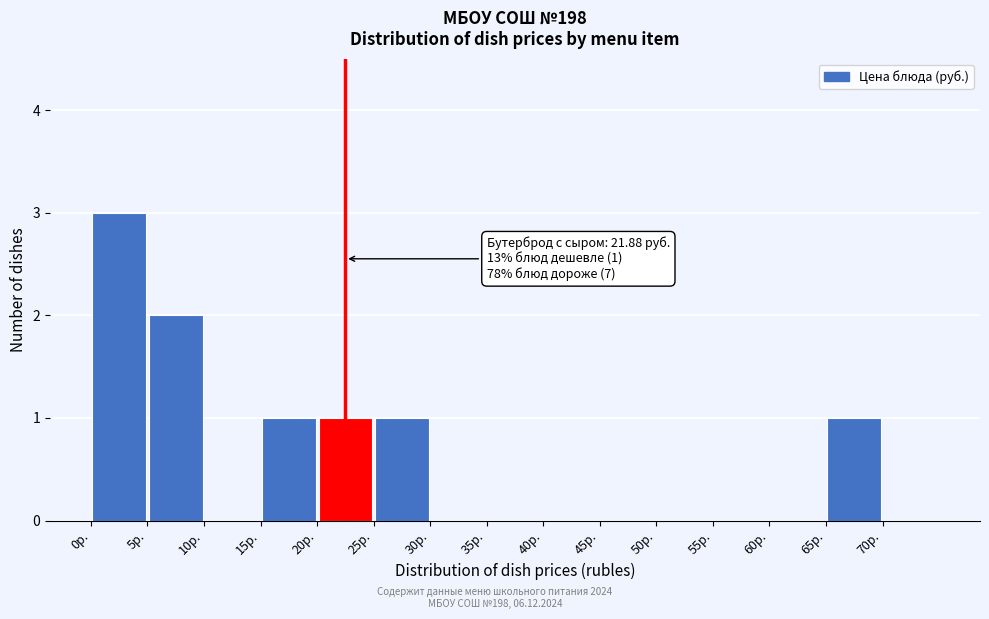

Over which range of the x-axis is the bar tallest?

0 to 5